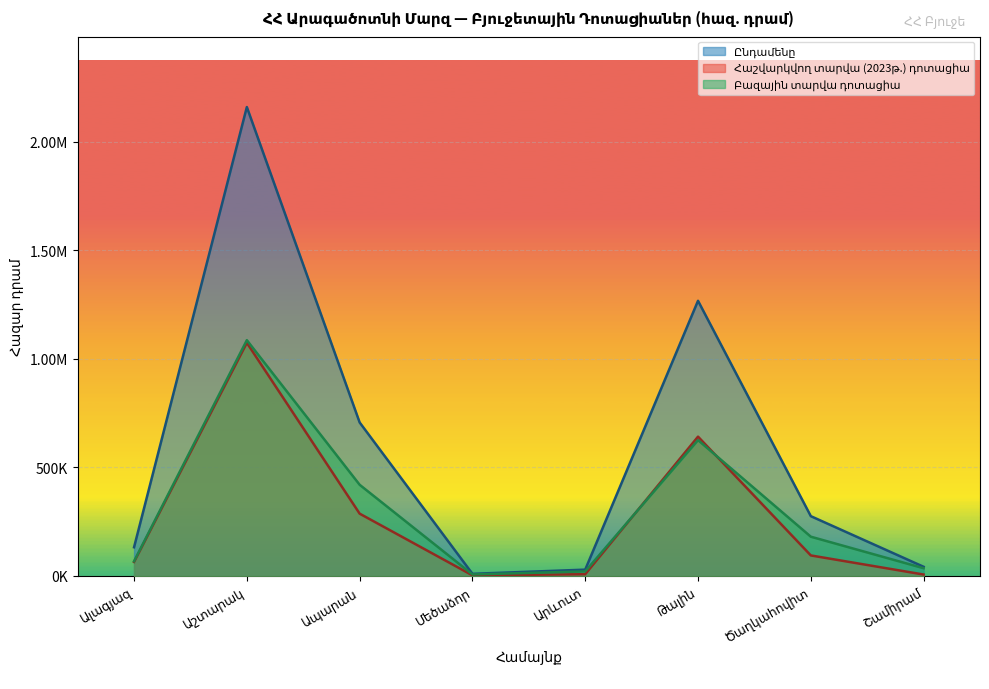

Which category has the lowest value in the Բազային տարվա դոտացիա series?

Մեծաձոր